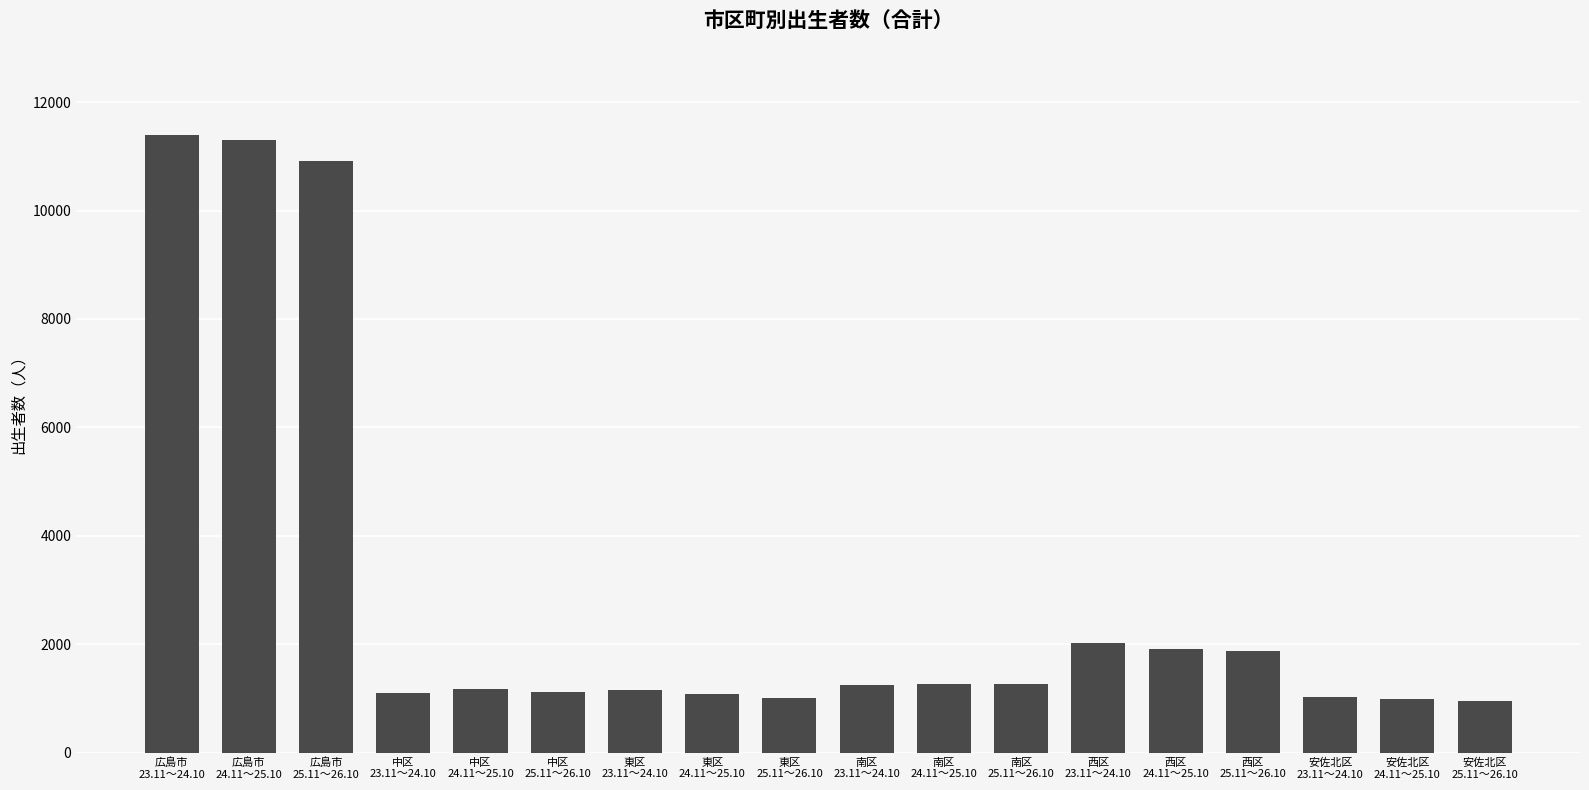

What is the smallest value displayed?

947